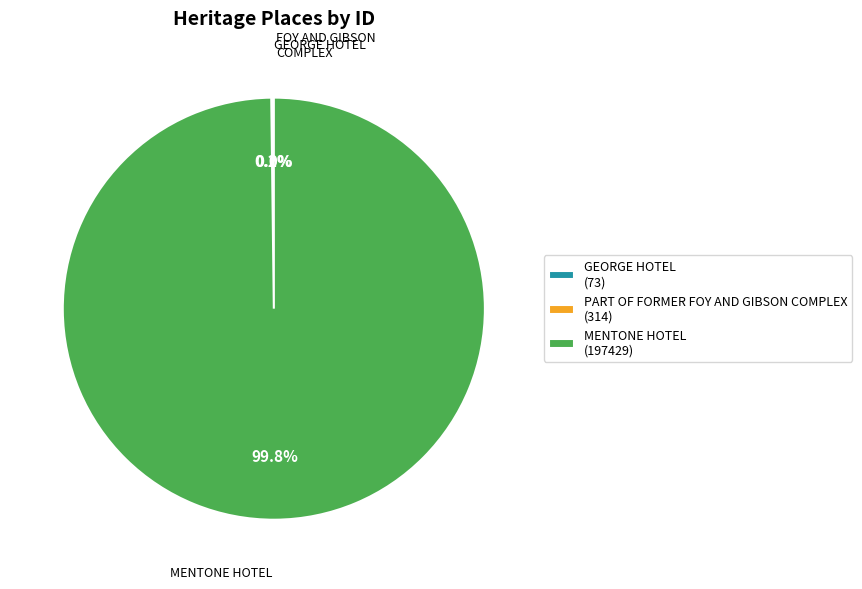

What percentage is NOT represented by MENTONE HOTEL?

0.2%